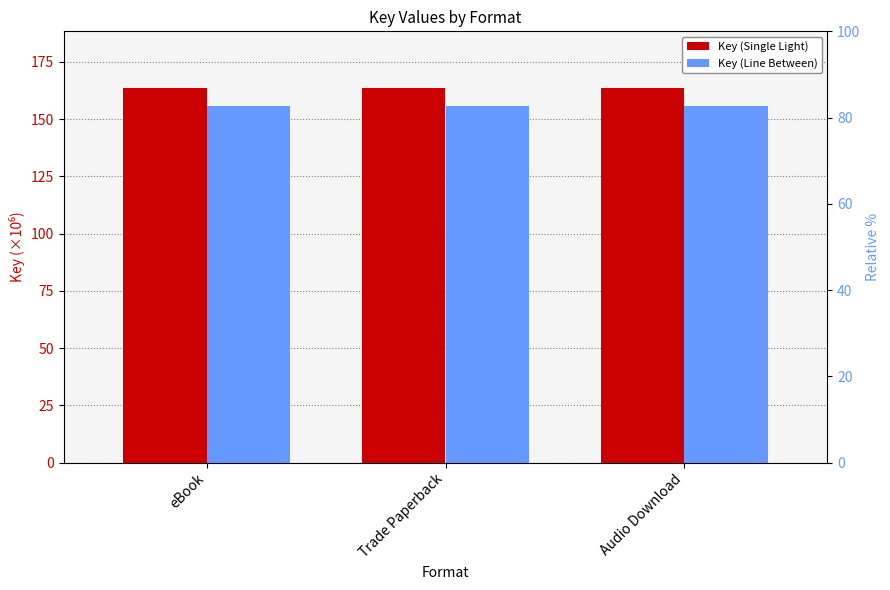

Count the number of categories in the chart.

3